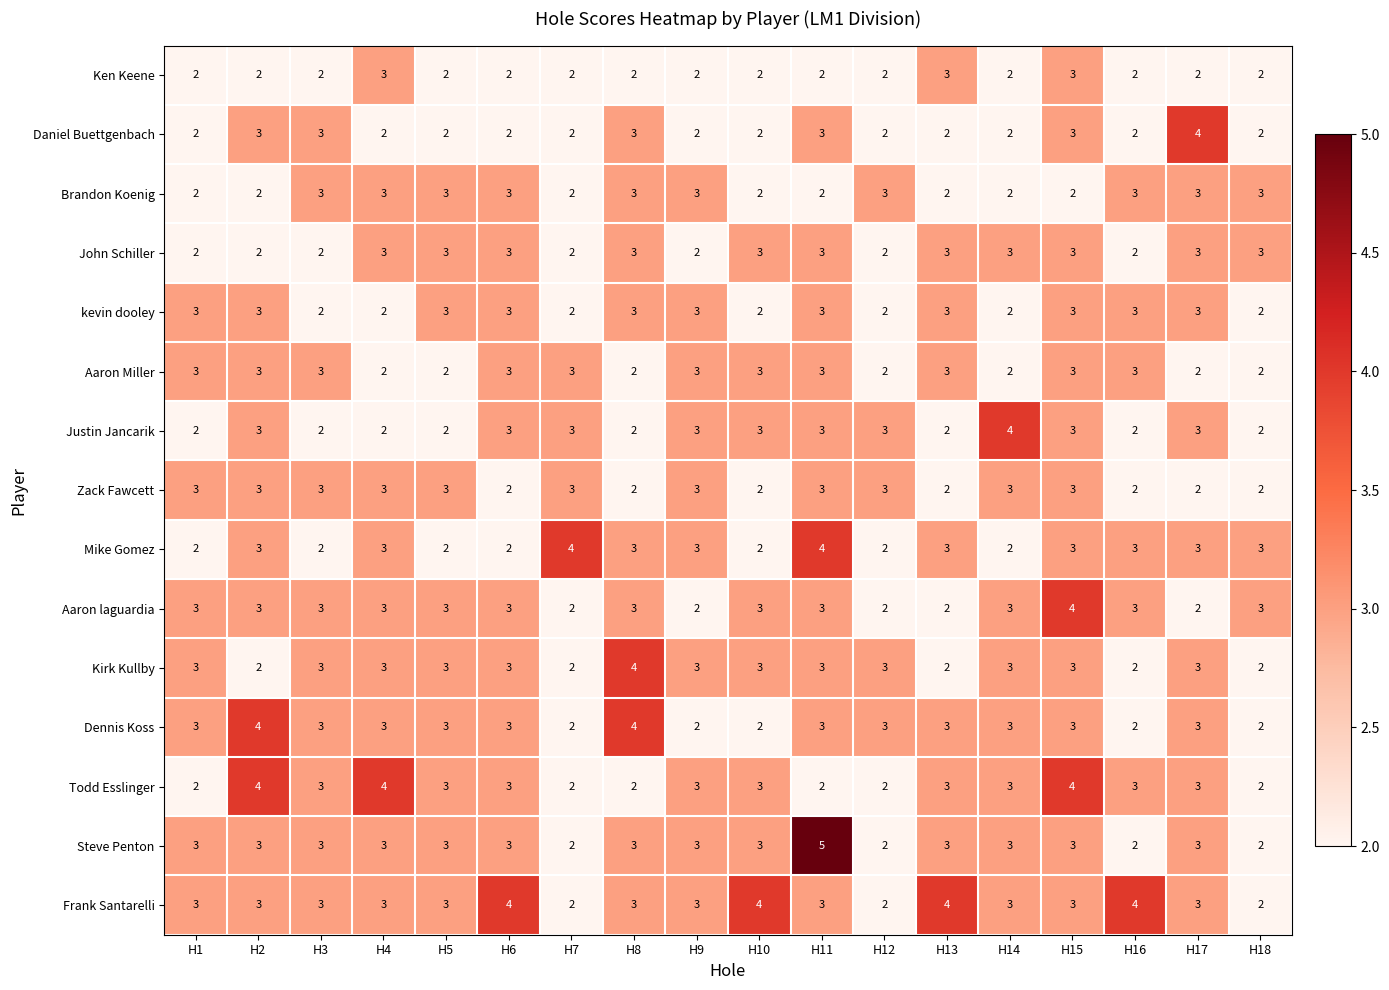

What is the maximum value shown in the chart?

5